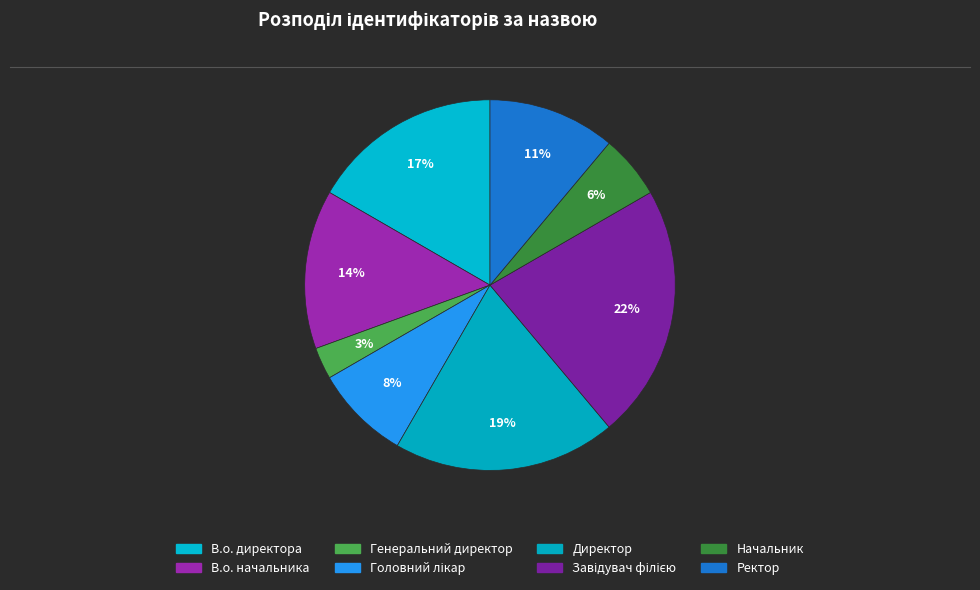

Is there a majority slice in this chart?

No